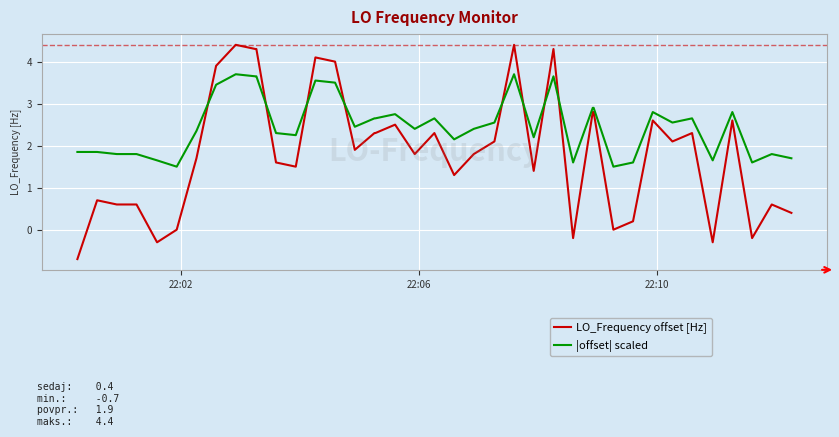

Rank the series by their average value, from highest to lowest.

|offset| scaled, LO_Frequency offset [Hz]